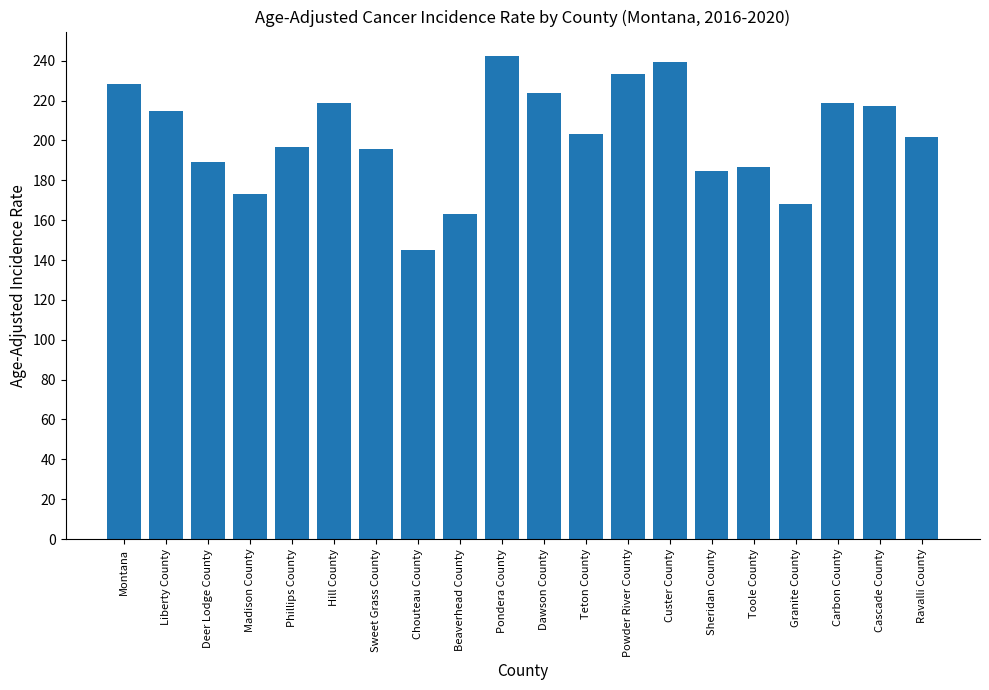

What is the difference between the maximum and minimum values?

97.7